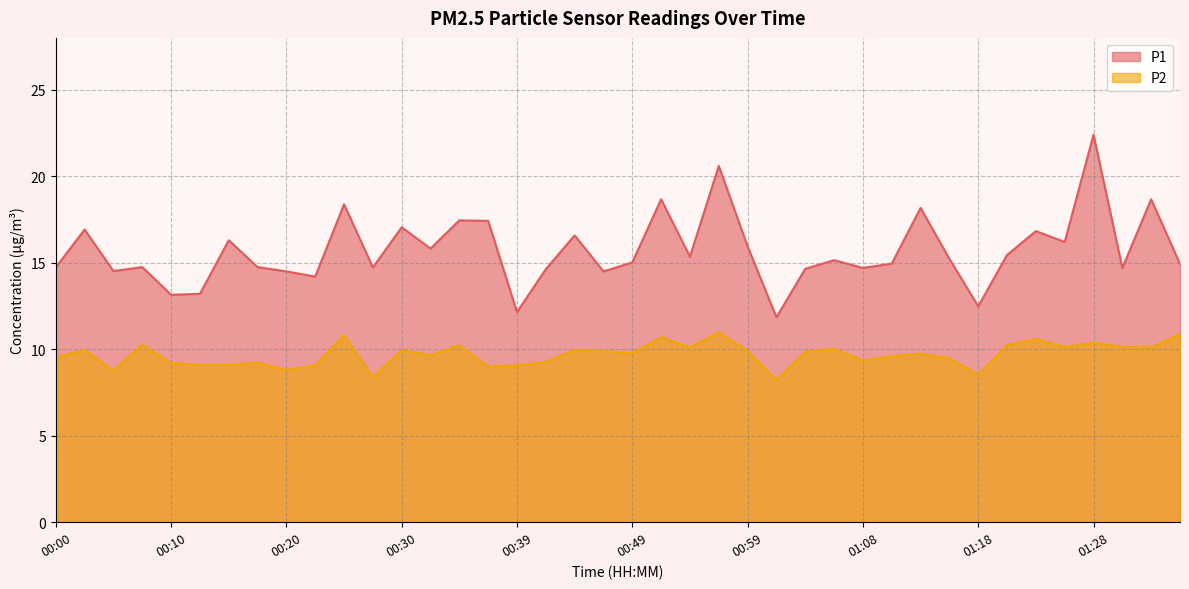

How many interior local valleys does the P2 series have?

12